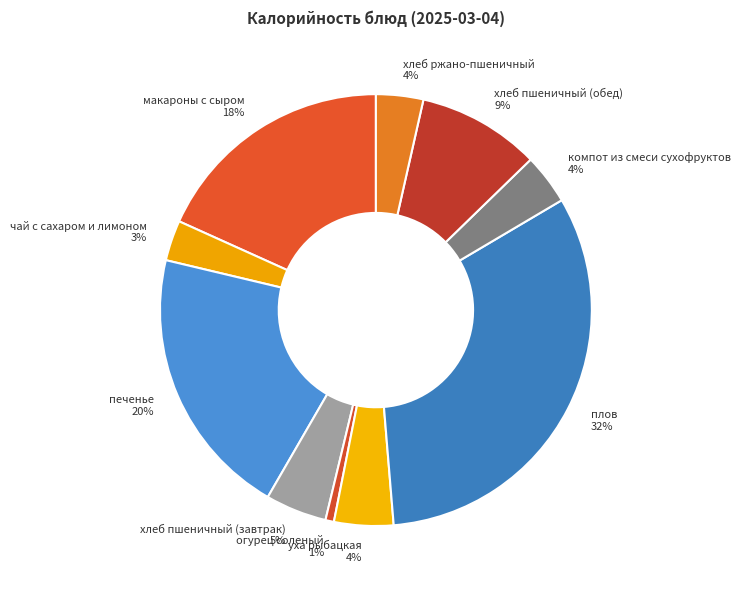

What percentage is the плов slice, to the nearest percent?

32%